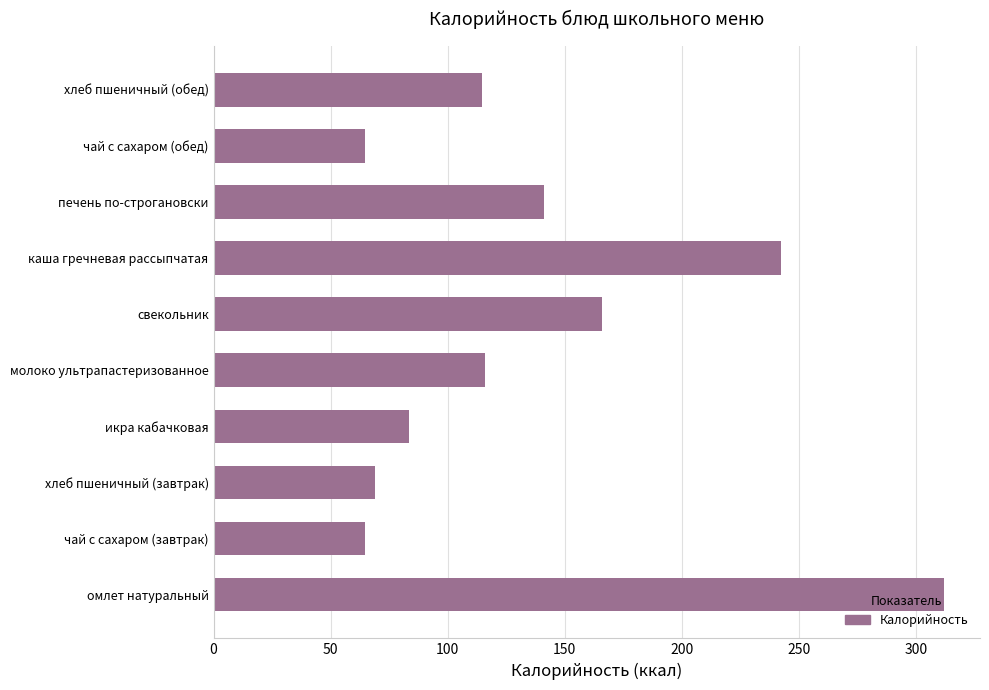

Is it true that the value at икра кабачковая is 83.3?

True